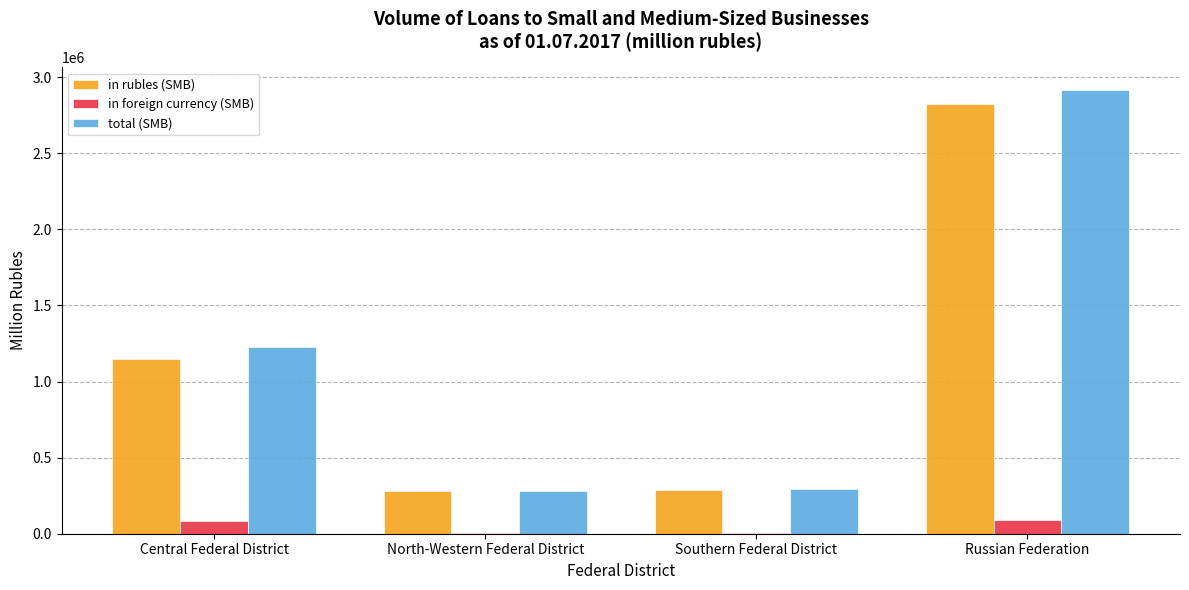

How many categories are shown in the chart?

4